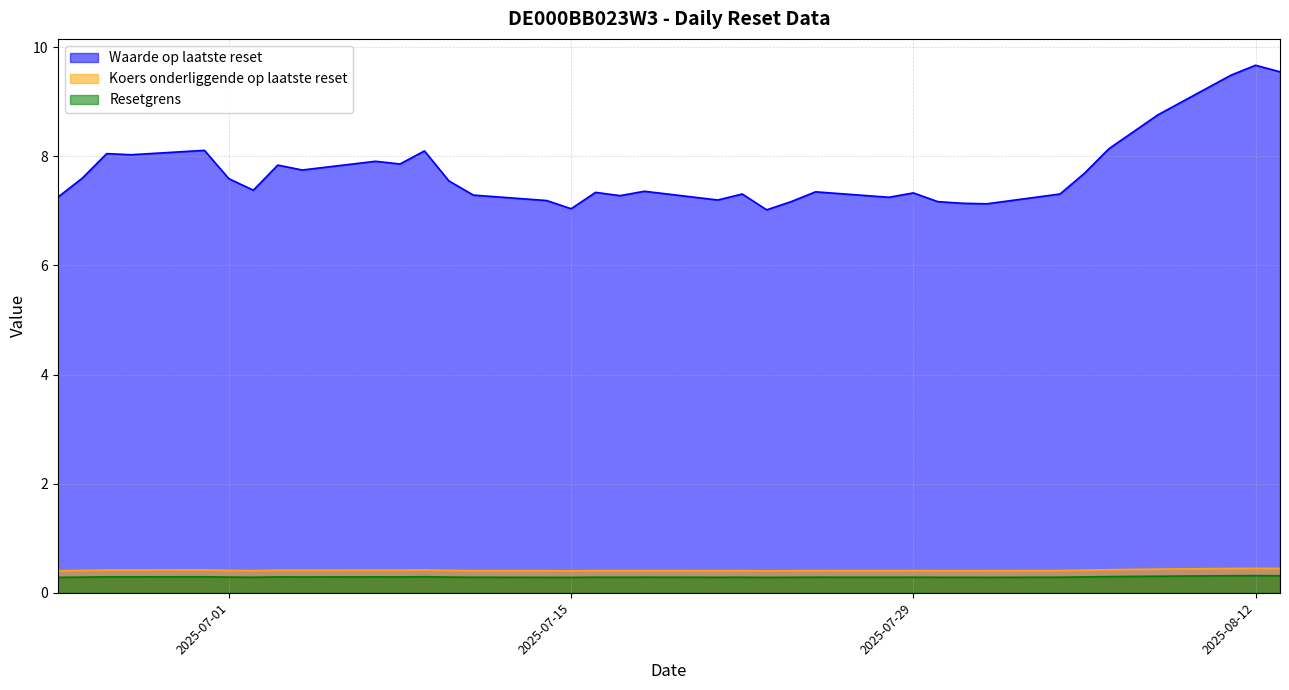

What are all the series names shown in the legend?

Waarde op laatste reset, Koers onderliggende op laatste reset, Resetgrens